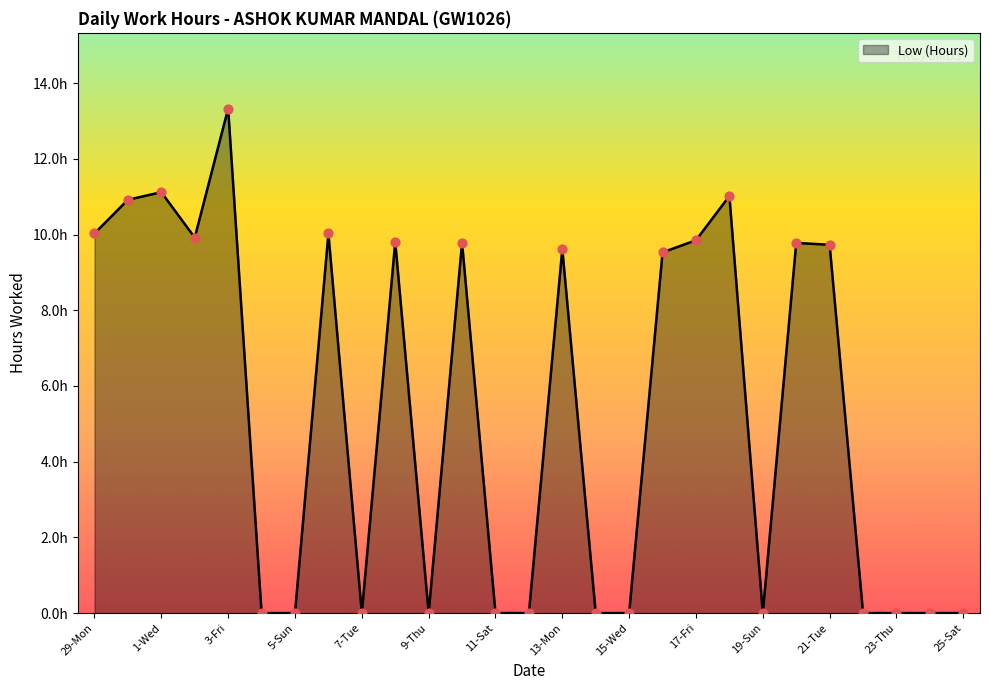

Is this an area chart (filled region under the line)?

Yes